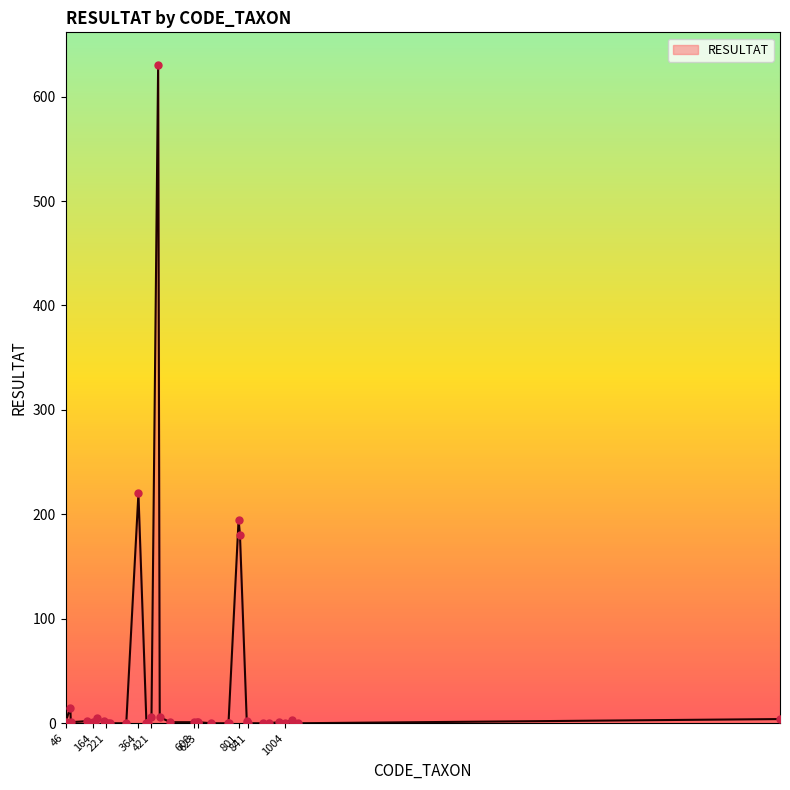

What is the difference between the maximum and minimum values?

630